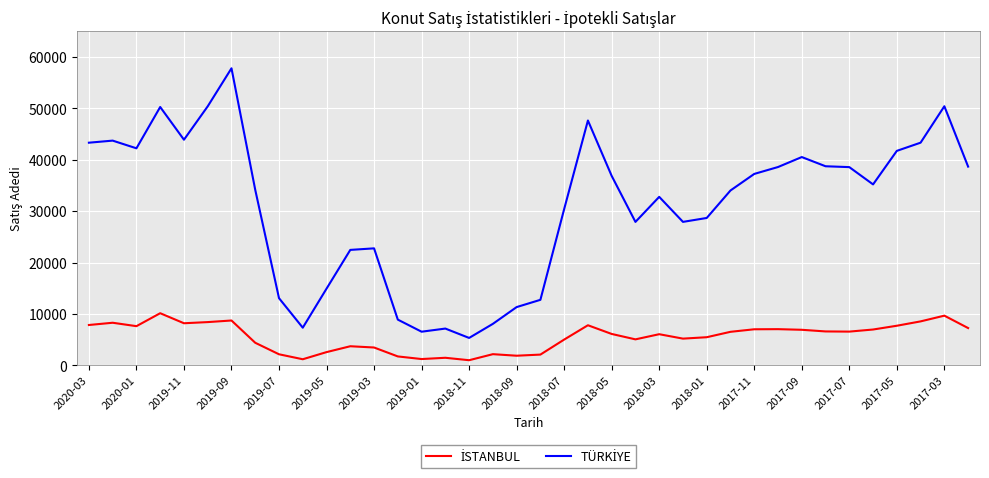

What is the smallest value displayed?

987